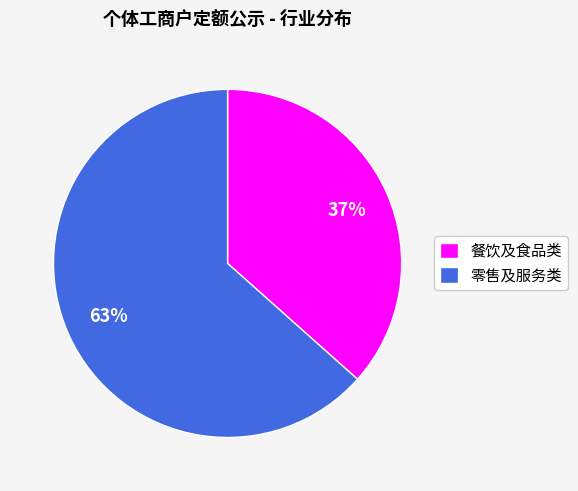

Count the number of slices in the pie.

2